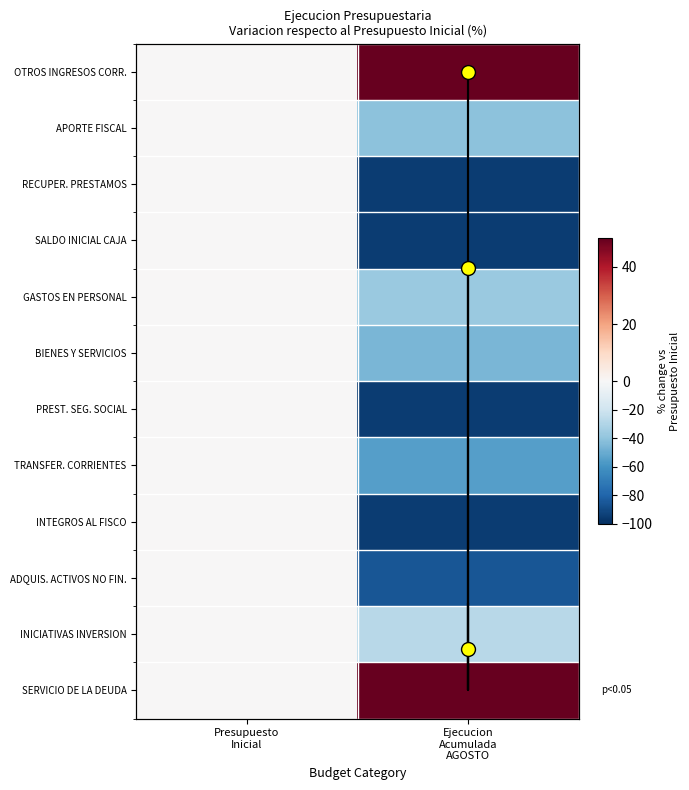

At which category does the chart reach its minimum across all series?

Ejecucion Acumulada AGOSTO